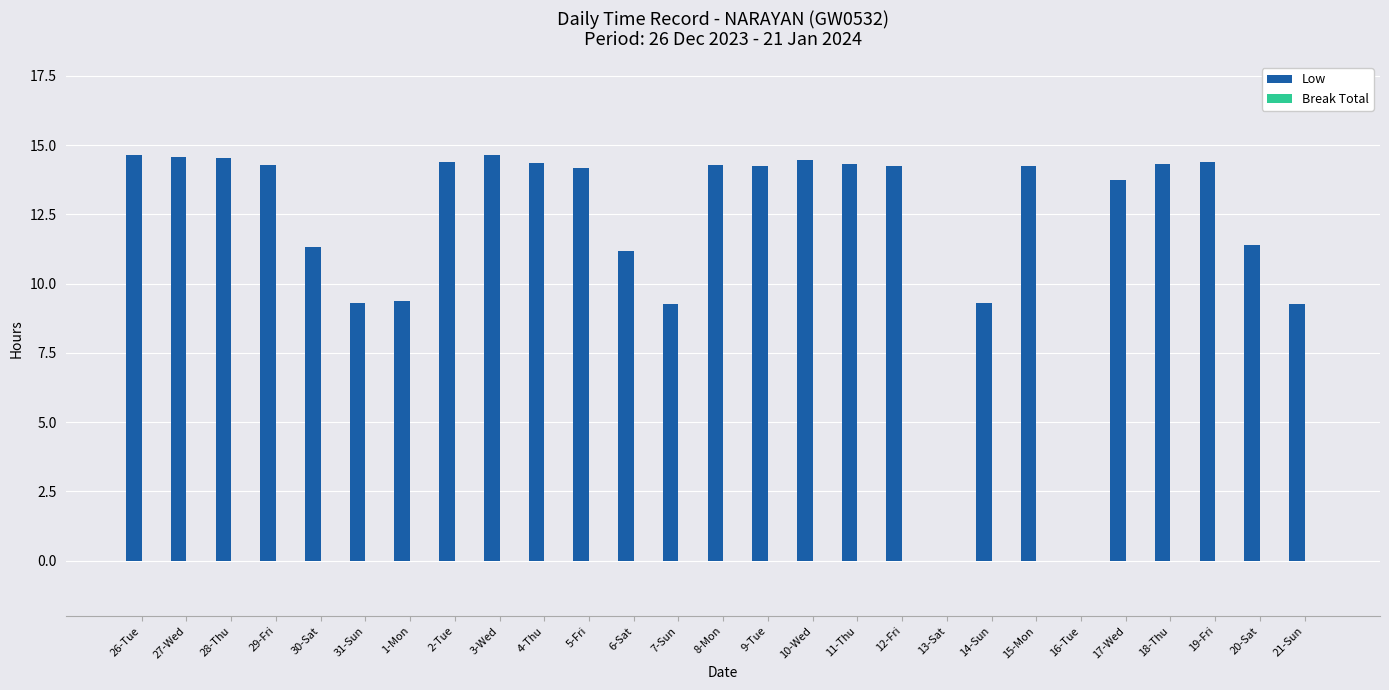

What is the maximum value shown in the chart?

14.7